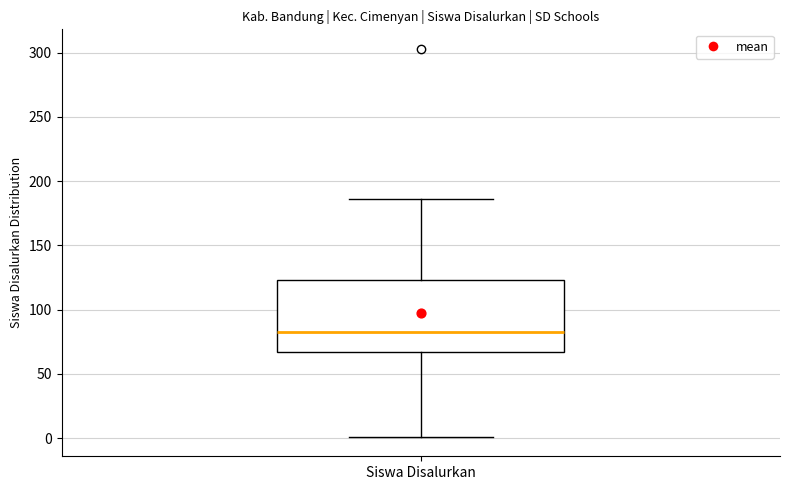

Read this box plot against the y-axis: the position of the median line, the range covered by the box, and the ends of both whiskers. The values are not printed on the chart, so give them approximately, as read against the axis.

median 85, box 65 to 125, whiskers 0 to 185